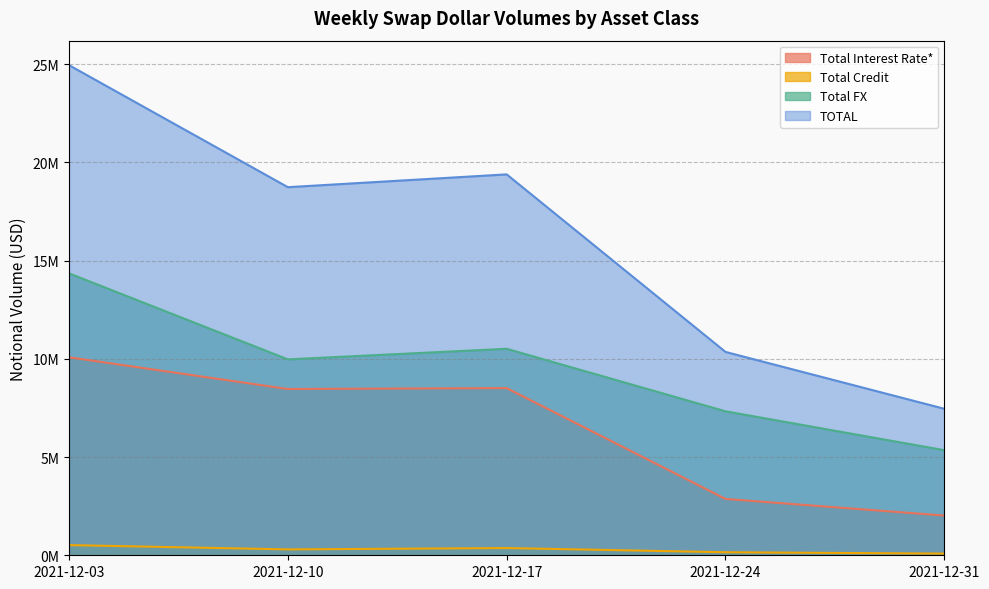

What are all the series names shown in the legend?

Total Interest Rate*, Total Credit, Total FX, TOTAL